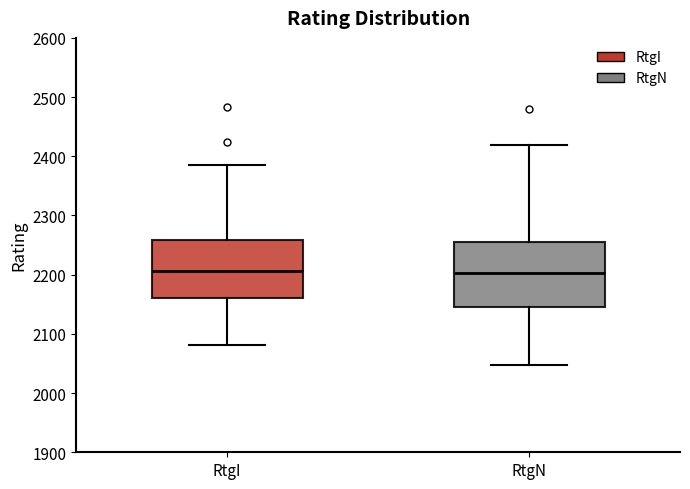

Reading left to right, read every box against the y-axis: the position of its median line, the range the box covers, and the ends of its whiskers. The values are not printed on the chart, so give them approximately, as read against the axis.

RtgI: median 2210, box 2160 to 2260, whiskers 2080 to 2390
RtgN: median 2200, box 2150 to 2260, whiskers 2050 to 2420